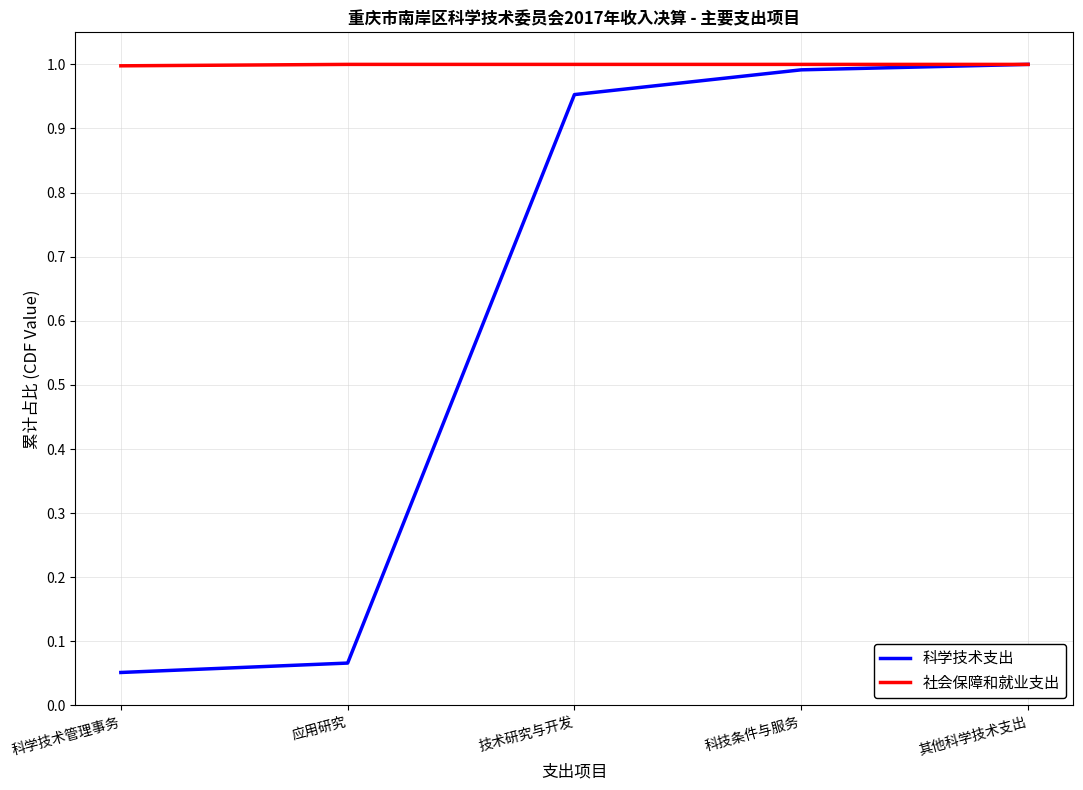

Which series has the largest range (max minus min)?

科学技术支出